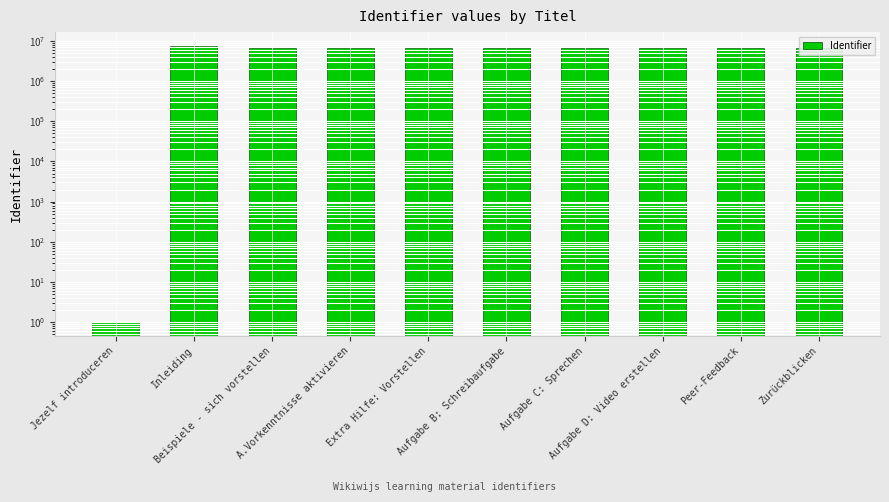

Reading right to left, extract all data points from this chart.

Zurückblicken=6527286	Peer-Feedback=6527253	Aufgabe D: Video erstellen=6527244	Aufgabe C: Sprechen=6527239	Aufgabe B: Schreibaufgabe=6527216	Extra Hilfe: Vorstellen=6527165	A.Vorkenntnisse aktivieren=6527290	Beispiele - sich vorstellen=6527423	Inleiding=7444721	Jezelf introduceren=1